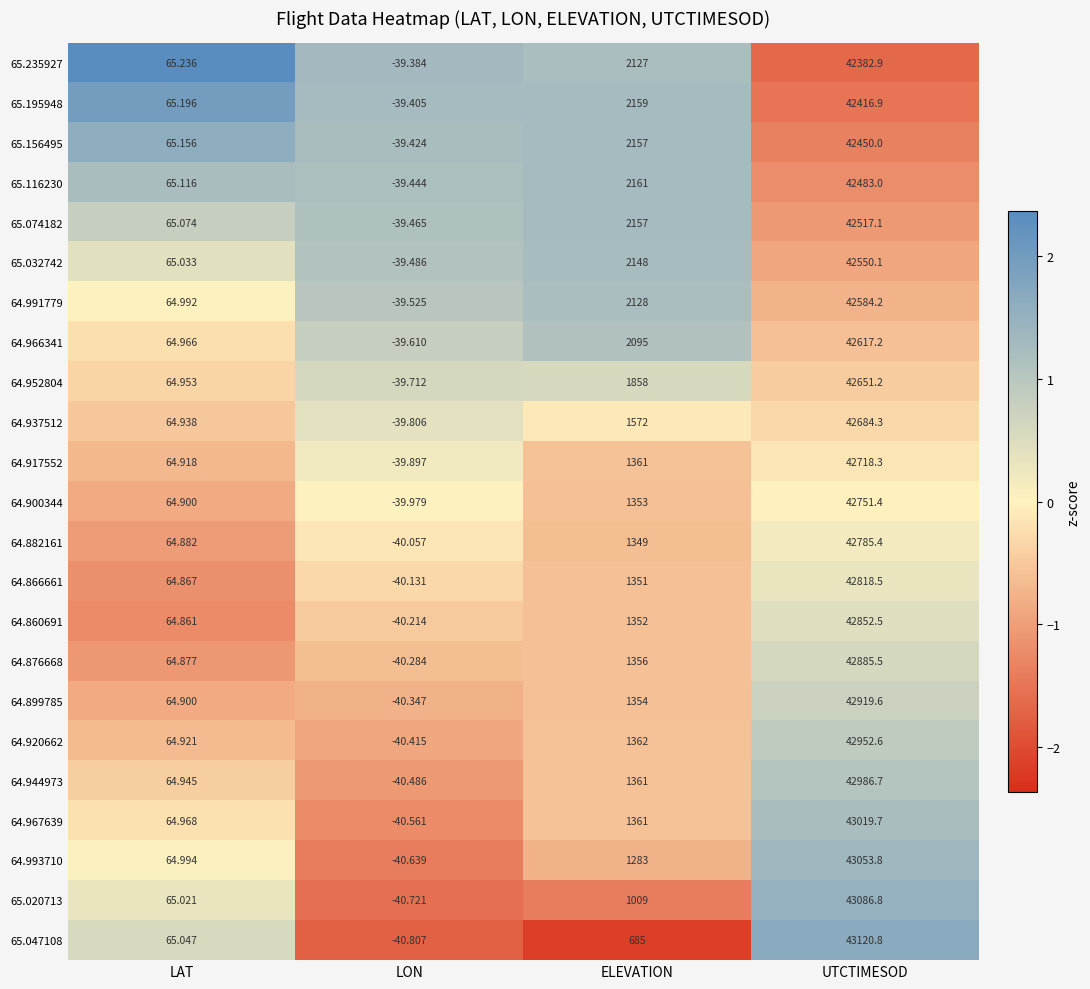

Where is 65.195948 nearest to the value 21188?

ELEVATION